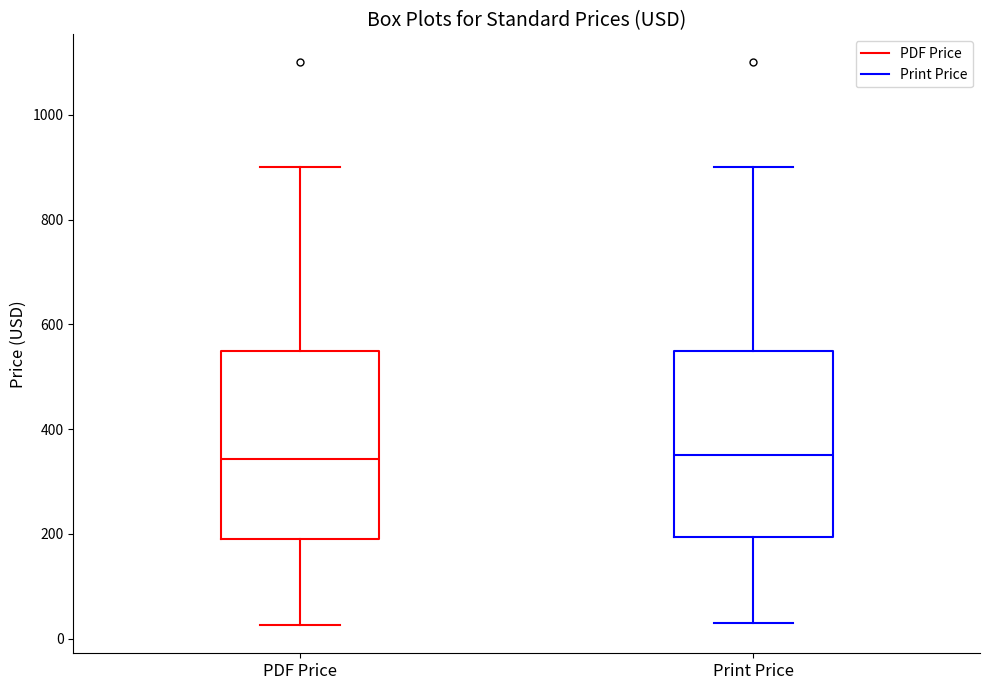

Where does the median line of the box for PDF Price sit on the y-axis? The values are not printed on the chart, so give them approximately, as read against the axis.

340